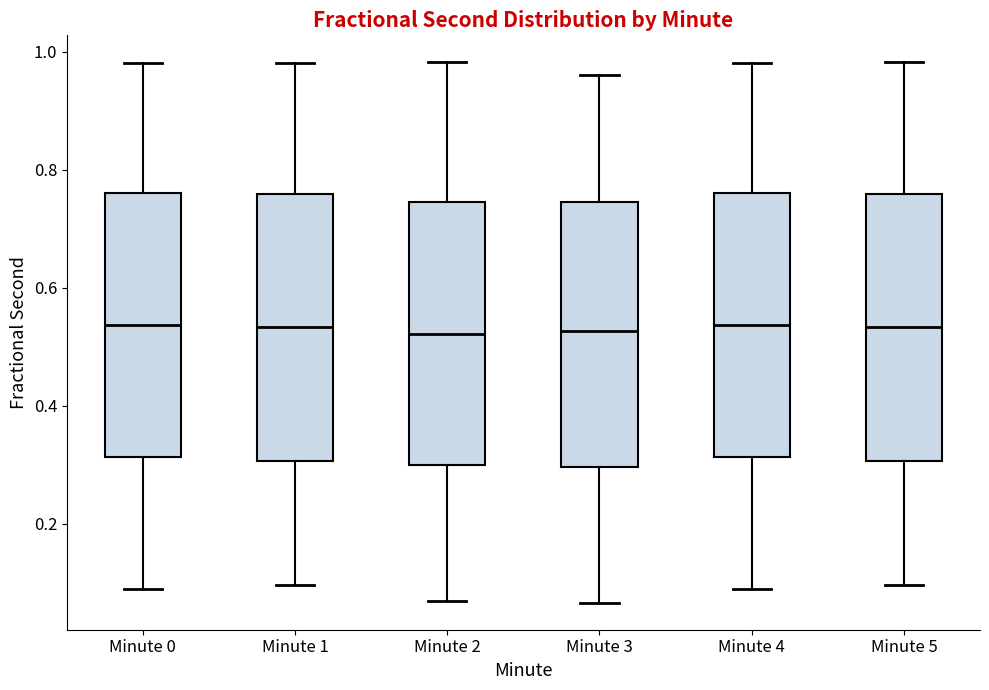

Reading left to right, read every box against the y-axis: the position of its median line, the range the box covers, and the ends of its whiskers. The values are not printed on the chart, so give them approximately, as read against the axis.

Minute 0: median 0.54, box 0.32 to 0.76, whiskers 0.08 to 0.98
Minute 1: median 0.54, box 0.30 to 0.76, whiskers 0.10 to 0.98
Minute 2: median 0.52, box 0.30 to 0.74, whiskers 0.06 to 0.98
Minute 3: median 0.52, box 0.30 to 0.74, whiskers 0.06 to 0.96
Minute 4: median 0.54, box 0.32 to 0.76, whiskers 0.08 to 0.98
Minute 5: median 0.54, box 0.30 to 0.76, whiskers 0.10 to 0.98